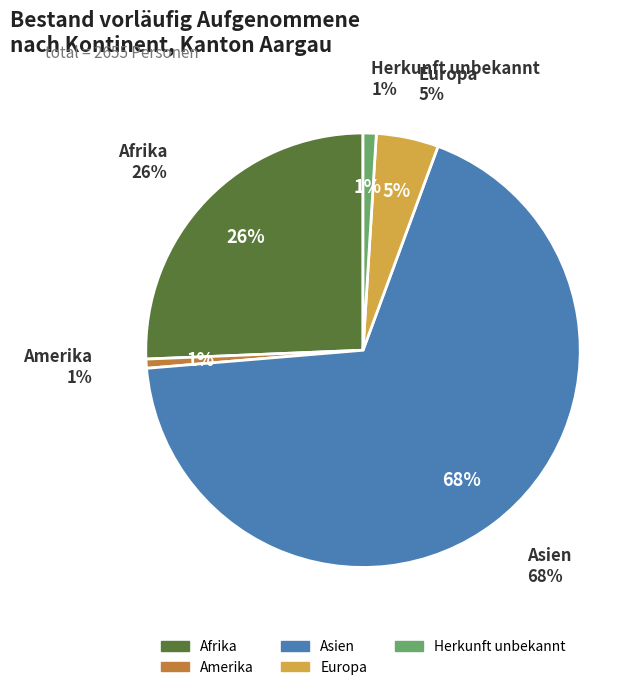

To the nearest percent, what is the difference between the largest and smallest slice percentages?

67%